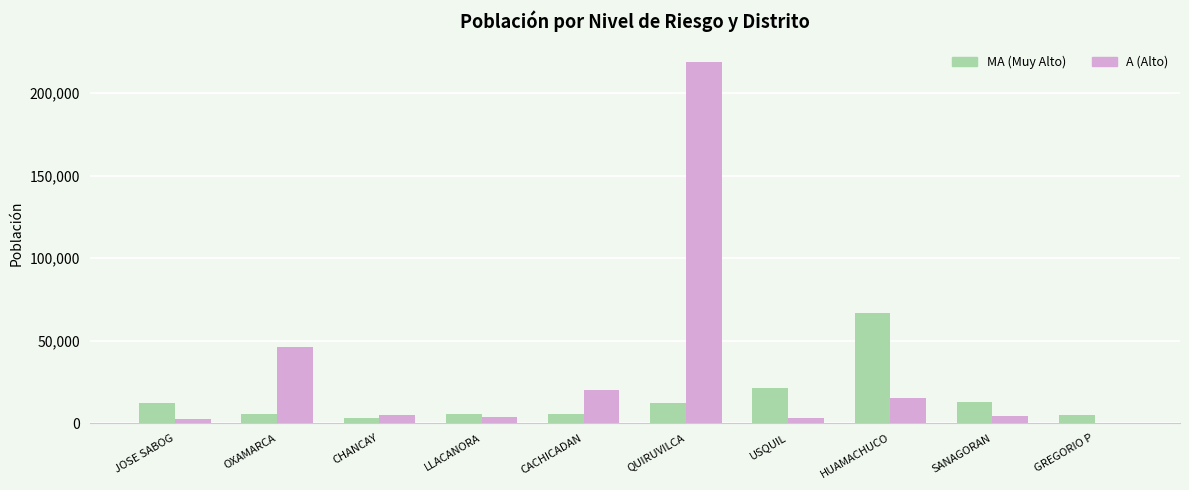

What is the sum of all A (Alto) values?

318165